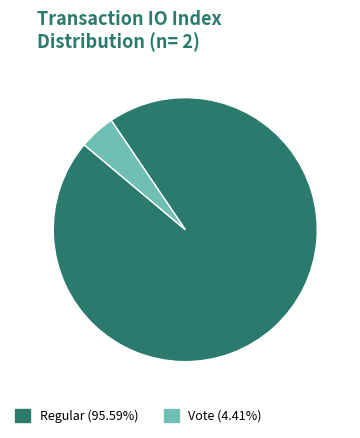

Rank the categories by value from lowest to highest.

Vote, Regular